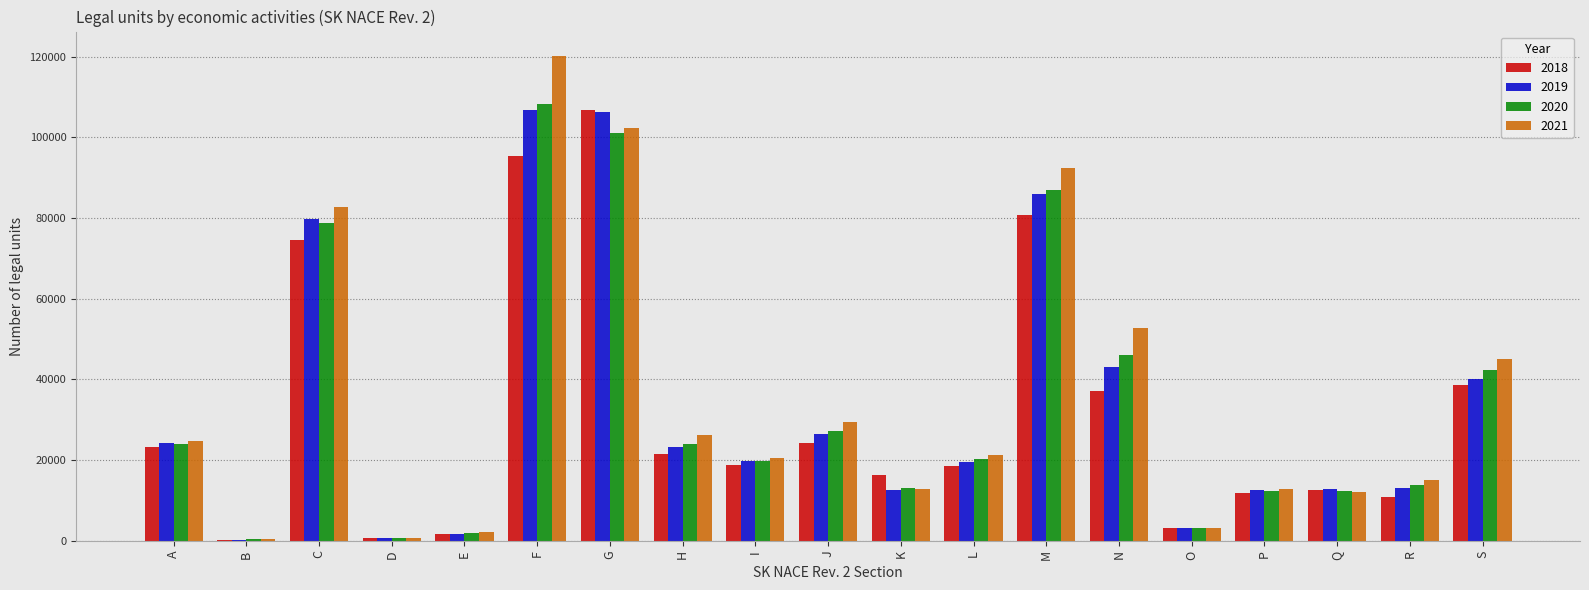

At which label does 2020 first exceed 20177?

A